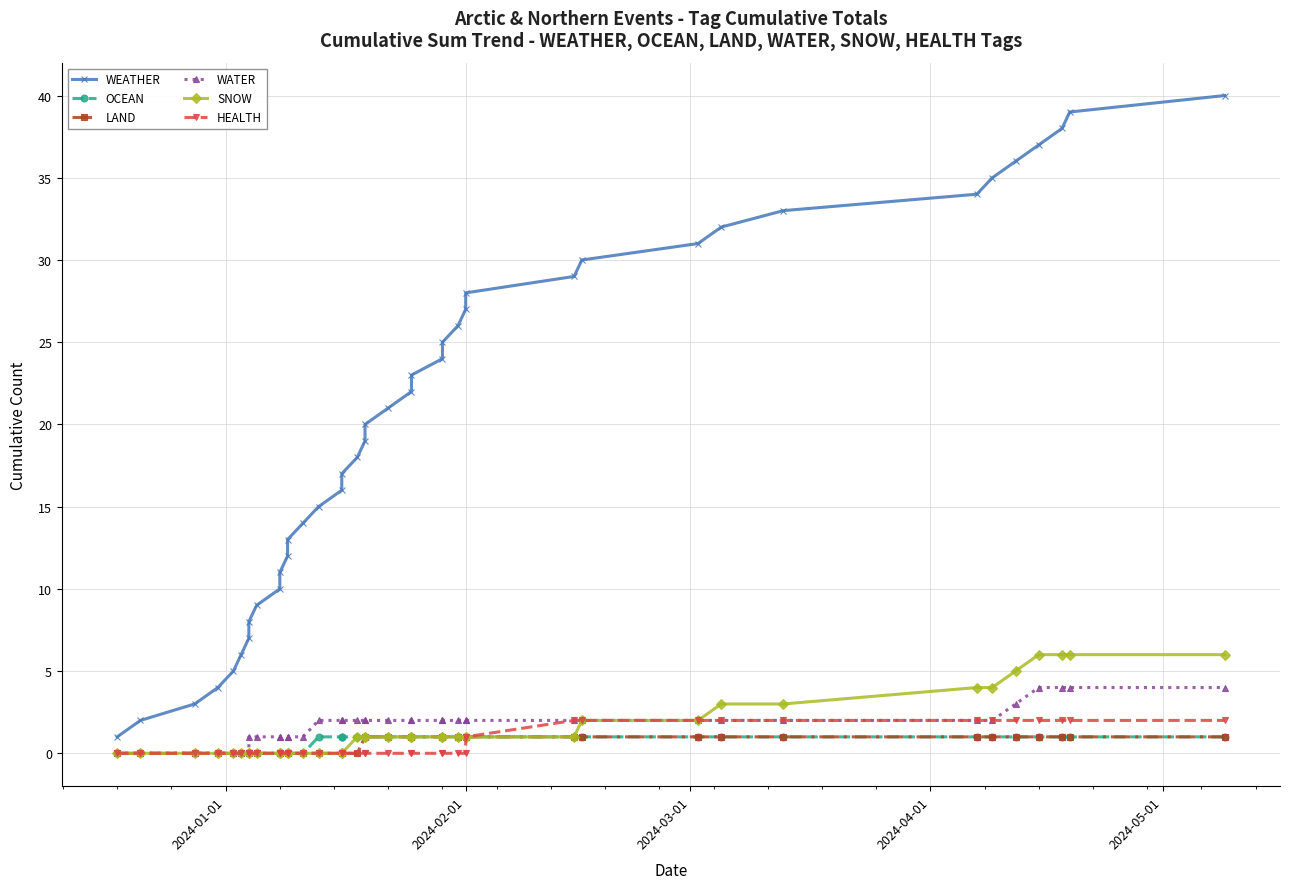

What is the average value of the WEATHER series?

20